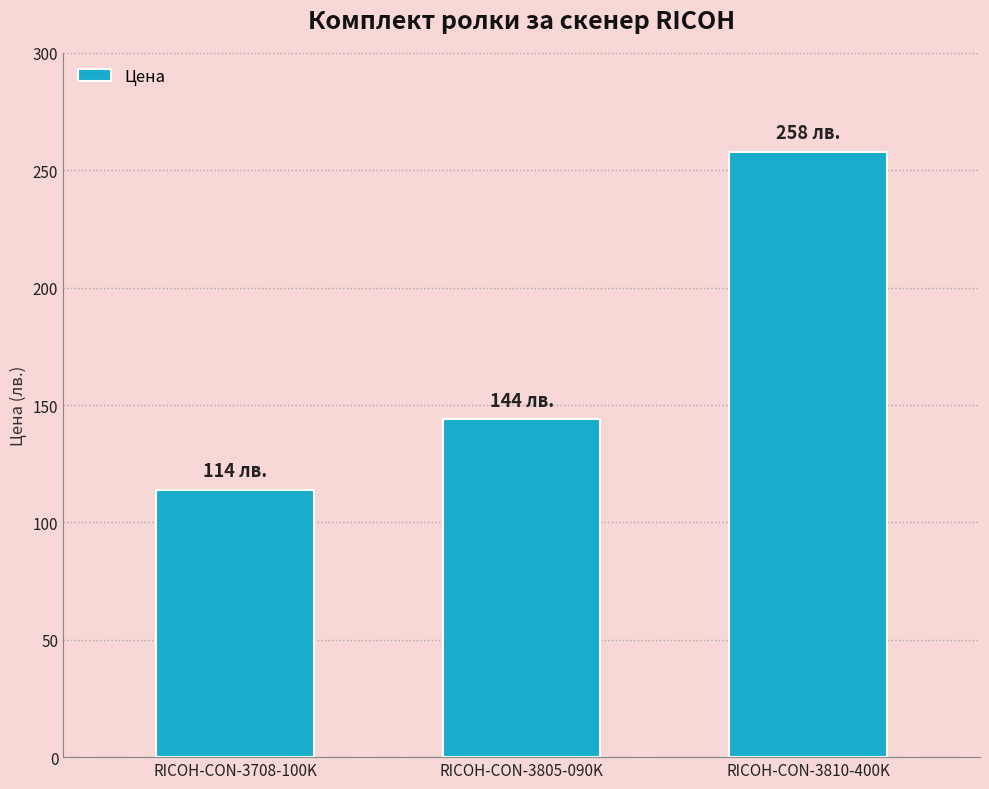

How many data points are less than 144?

1